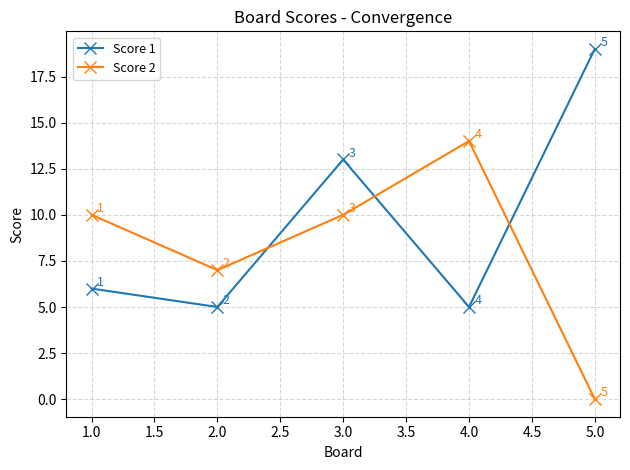

What is the spread (max minus min) of values at 3.0?

3